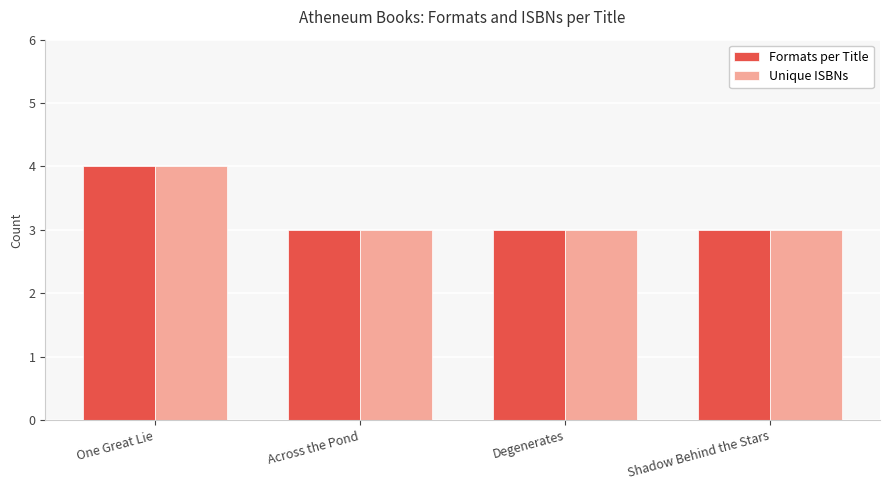

What is the sum of the Formats per Title values at Degenerates and Across the Pond?

6